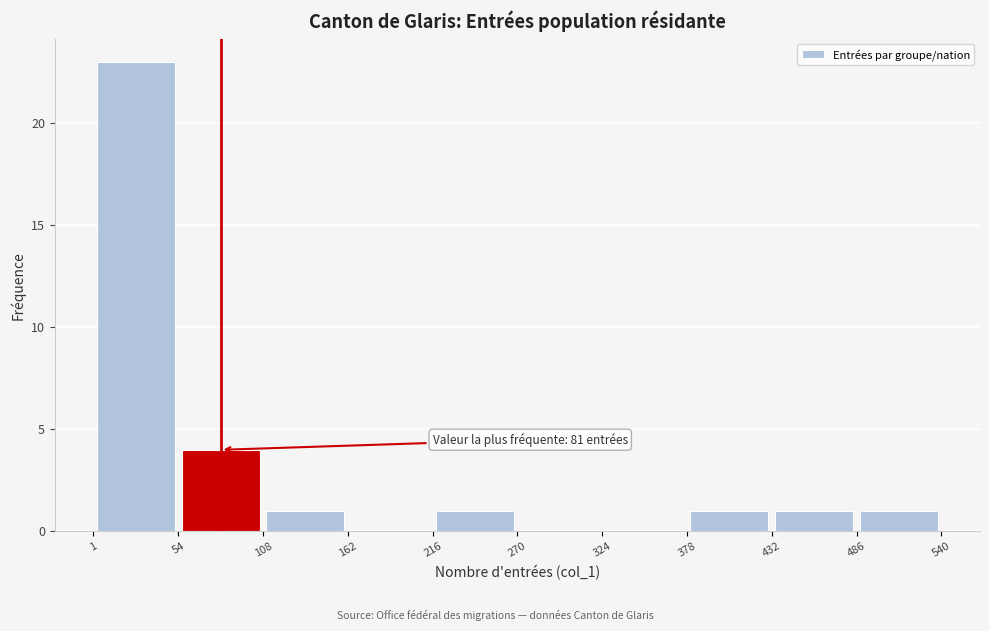

Which range on the x-axis has the tallest bar?

1 to 54